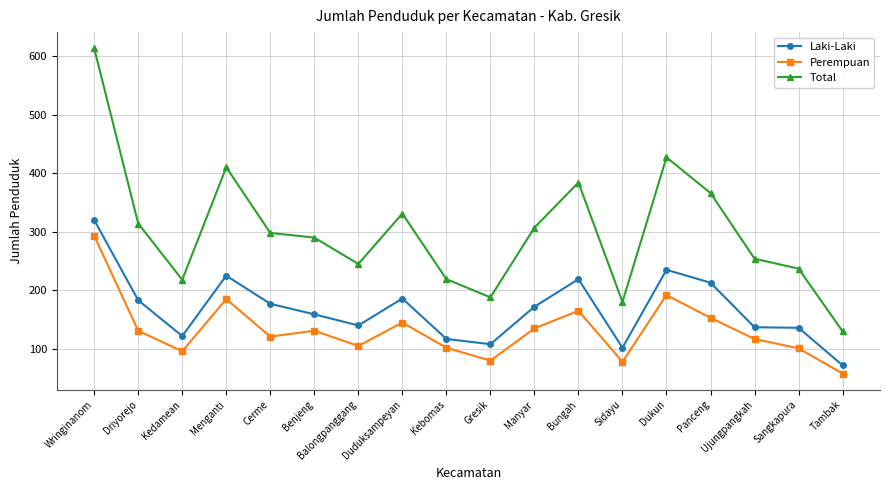

Between Driyorejo and Menganti, which series saw the biggest shift?

Total